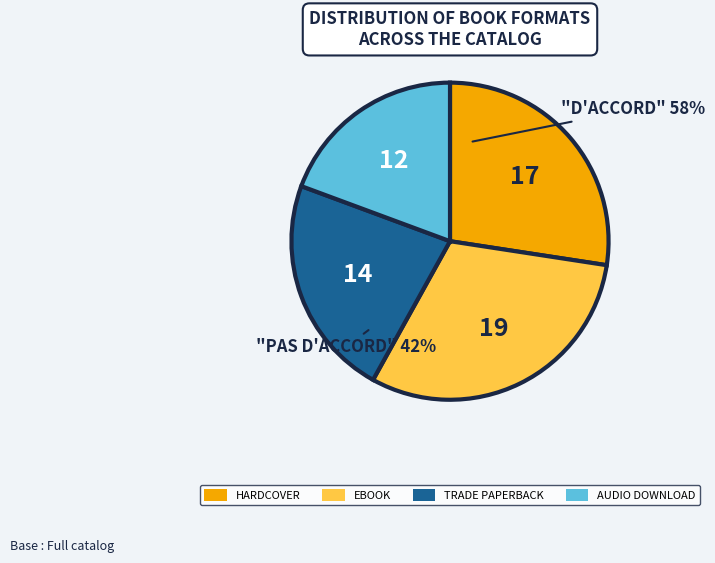

Count the number of slices in the pie.

4